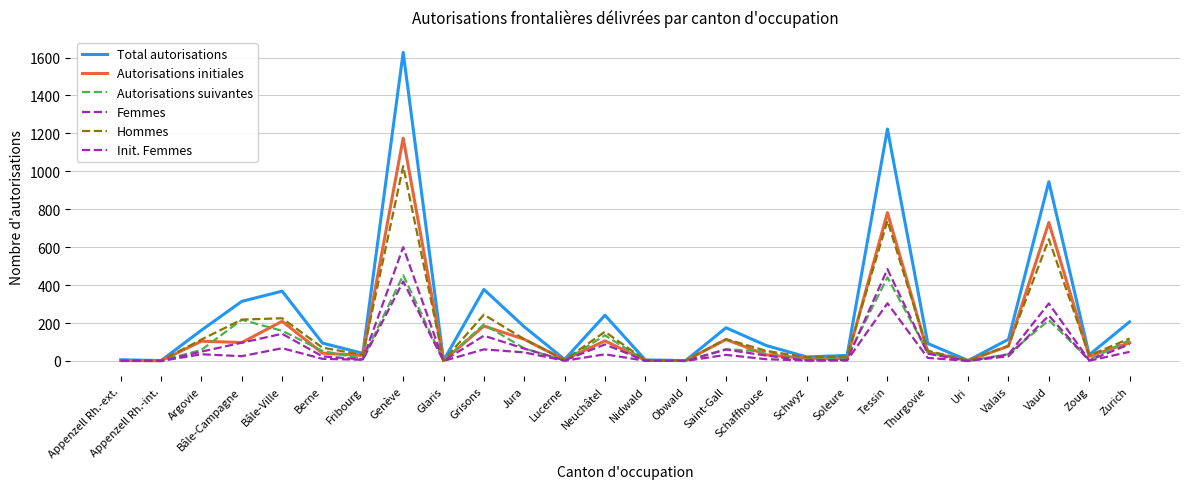

How many lines are shown in the chart?

6